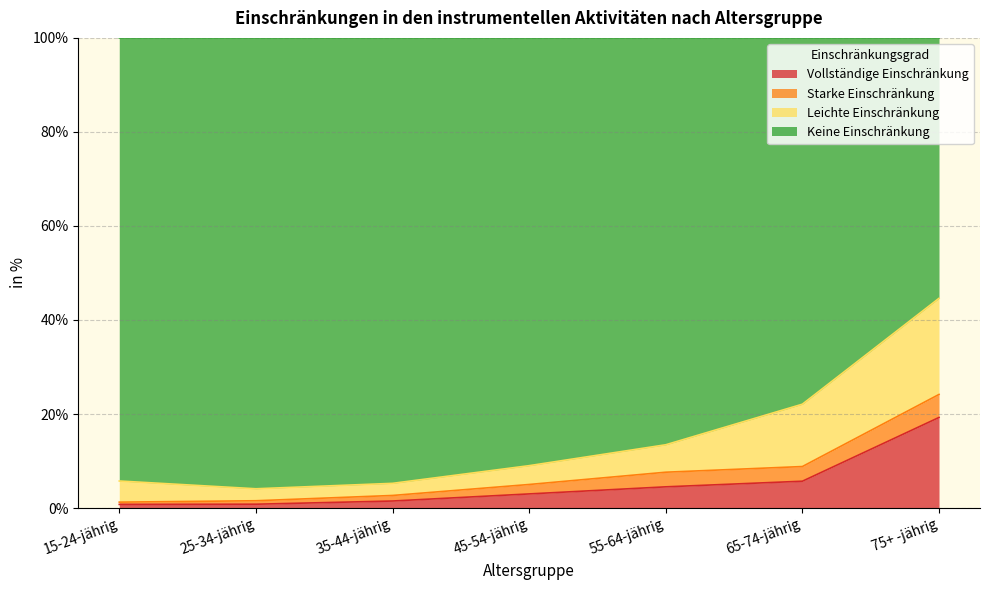

Is the value of Vollständige Einschränkung at 25-34-jährig greater than the value of Keine Einschränkung at 45-54-jährig?

No